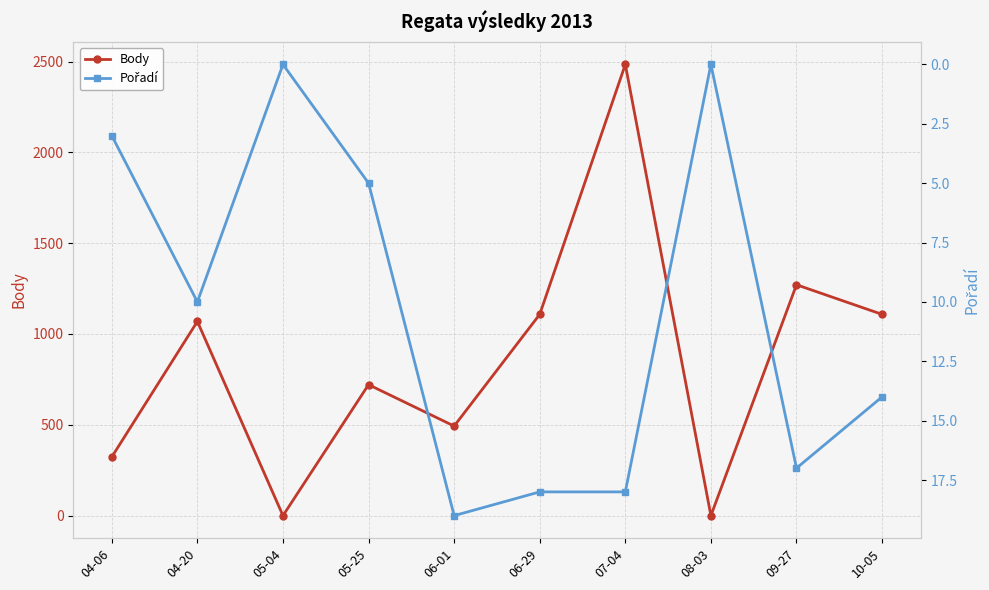

Where is the first local maximum for Pořadí?

04-20